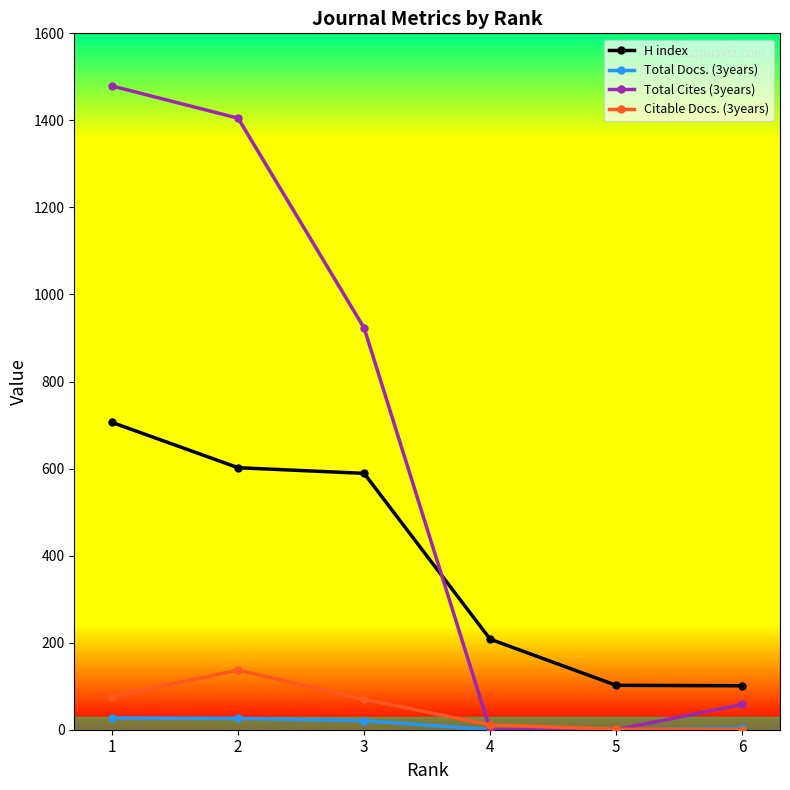

What is the value of the Total Docs. (3years) point at the 1st from the left?

27